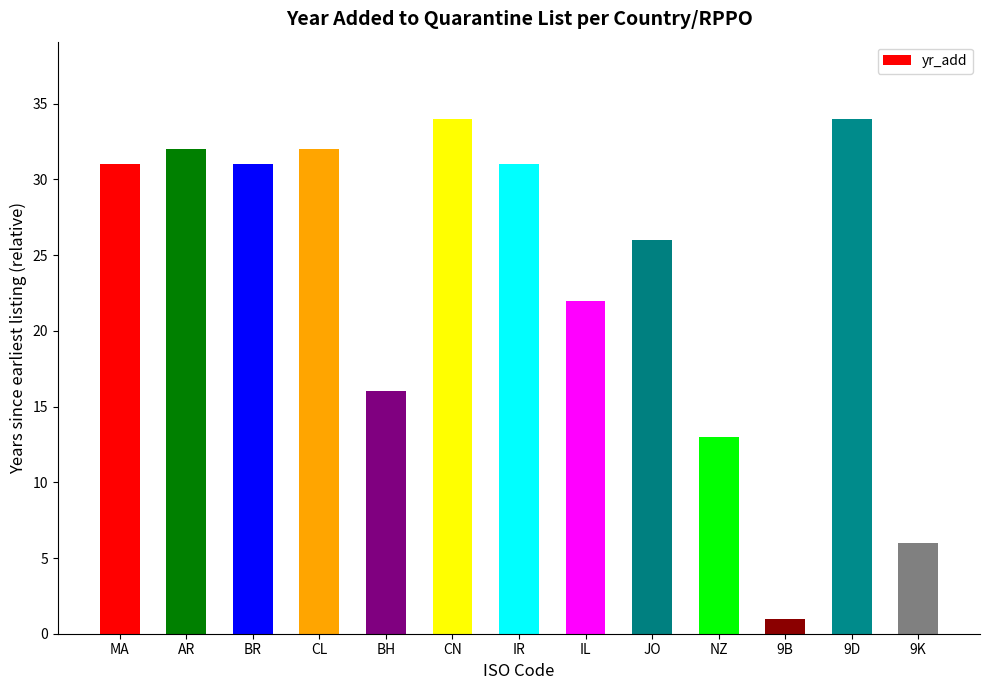

What value does the data have at CL?

32